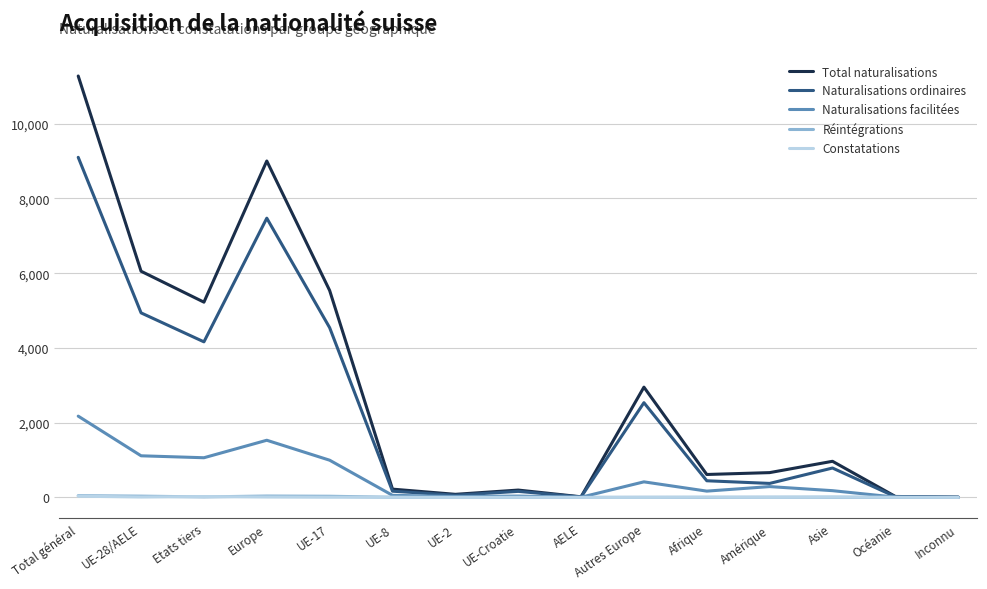

Between Europe and Amérique, which series saw the biggest shift?

Total naturalisations